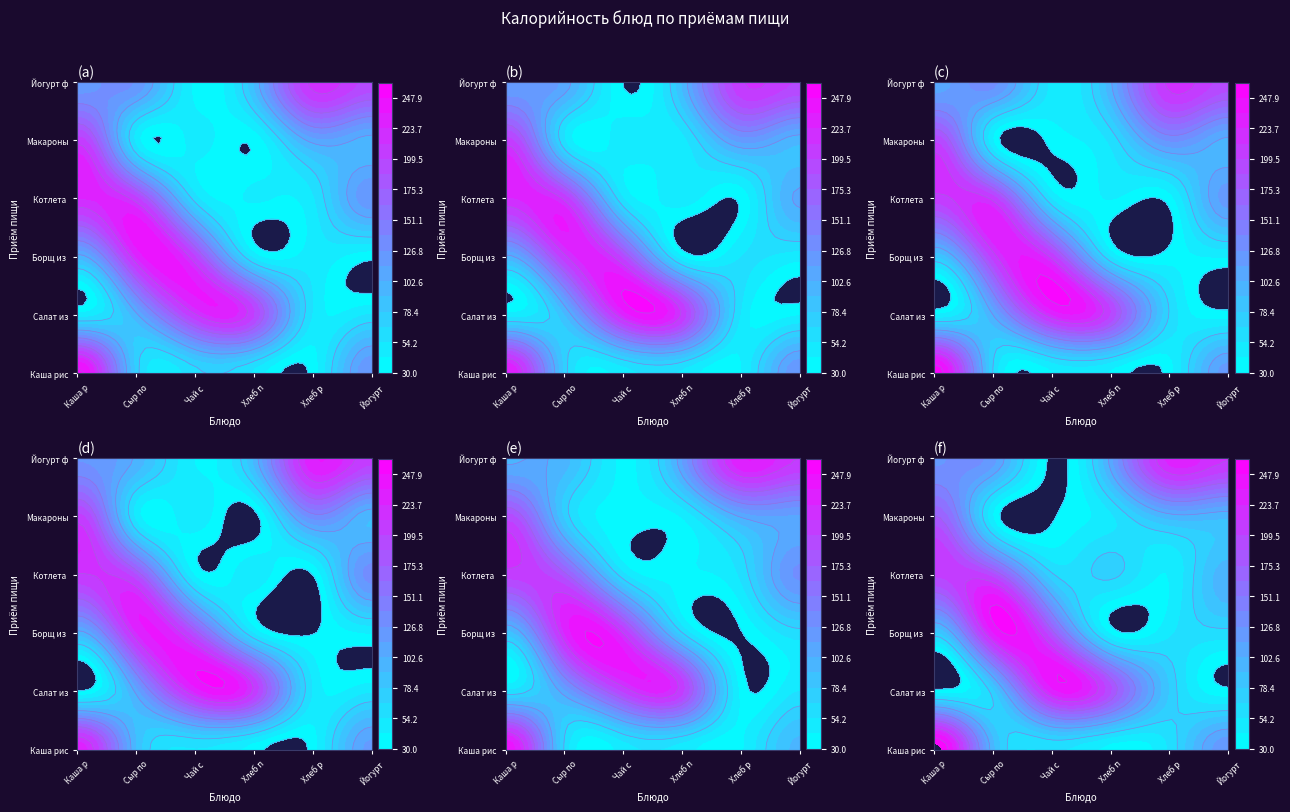

What is the difference between the highest and lowest values at Каша рисовая?

205.2